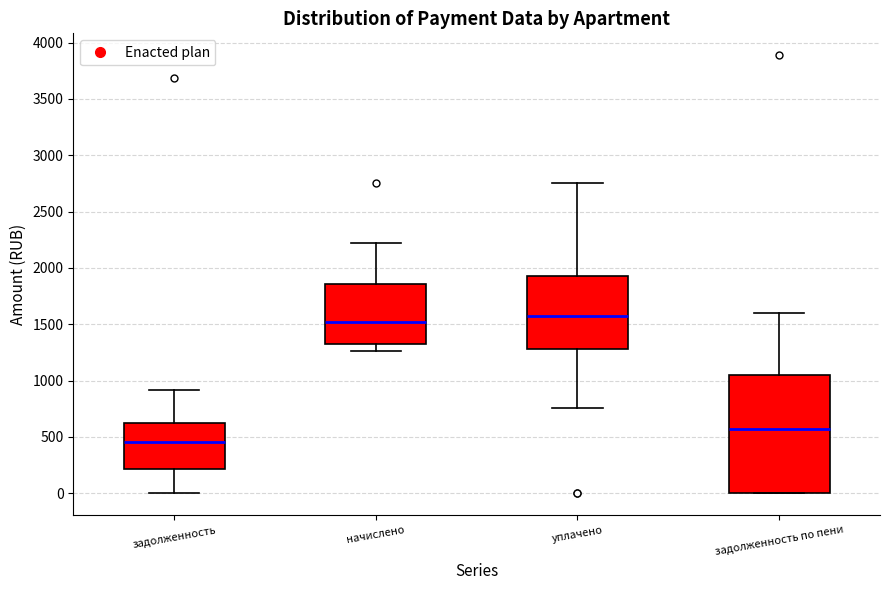

Reading left to right, transcribe this box plot: for each box, give where its median line is, the range the box spans, and where its two whiskers end, as read against the y-axis. The values are not printed on the chart, so give them approximately, as read against the axis.

задолженность: median 450, box 200 to 600, whiskers 0 to 900
начислено: median 1500, box 1350 to 1850, whiskers 1250 to 2200
уплачено: median 1550, box 1300 to 1950, whiskers 750 to 2750
задолженность по пени: median 550, box 0 to 1050, whiskers 0 to 1600